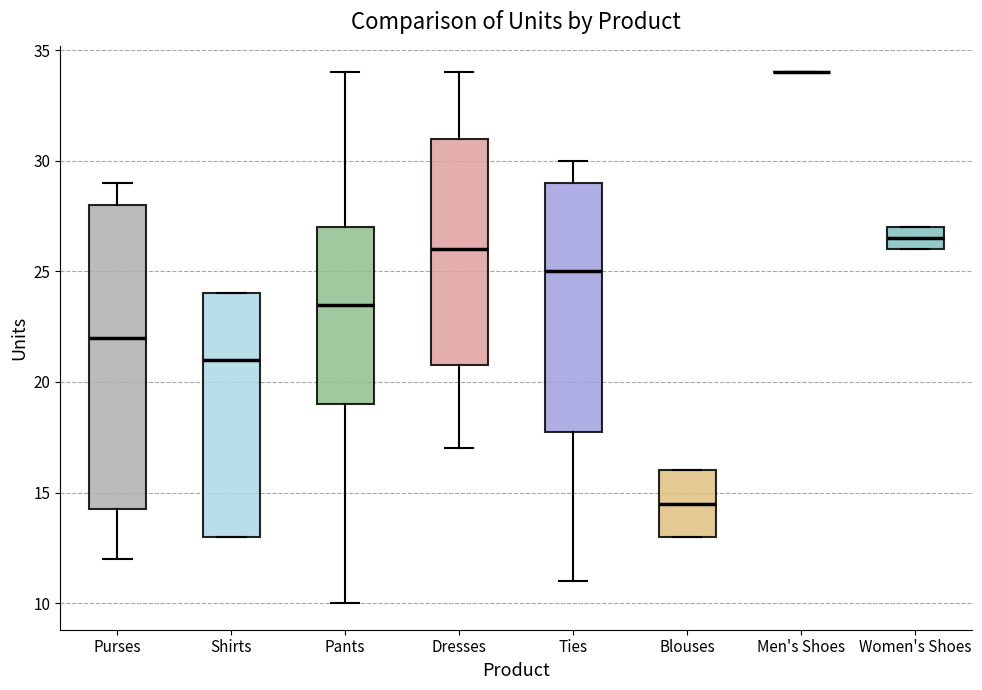

Comparing the boxes themselves (not the whiskers), which one is the tallest?

Purses